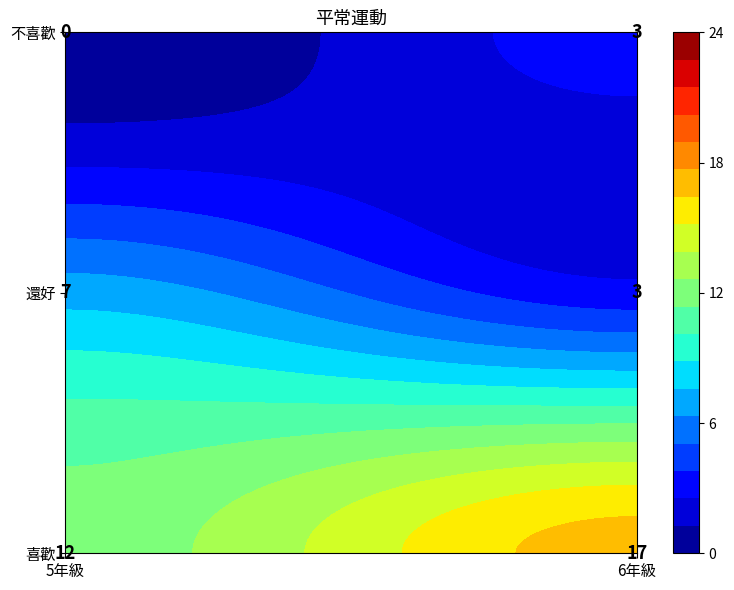

Read the 還好 value at 1.

3